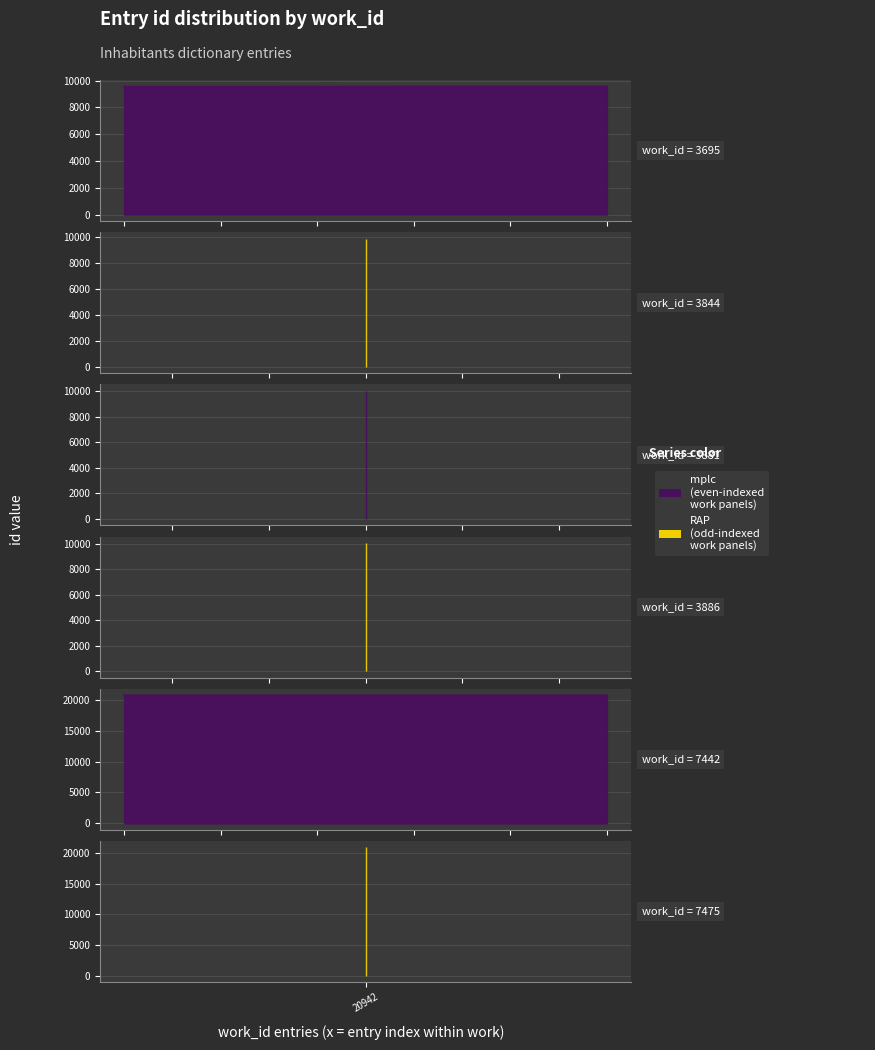

What is the average value?

13942